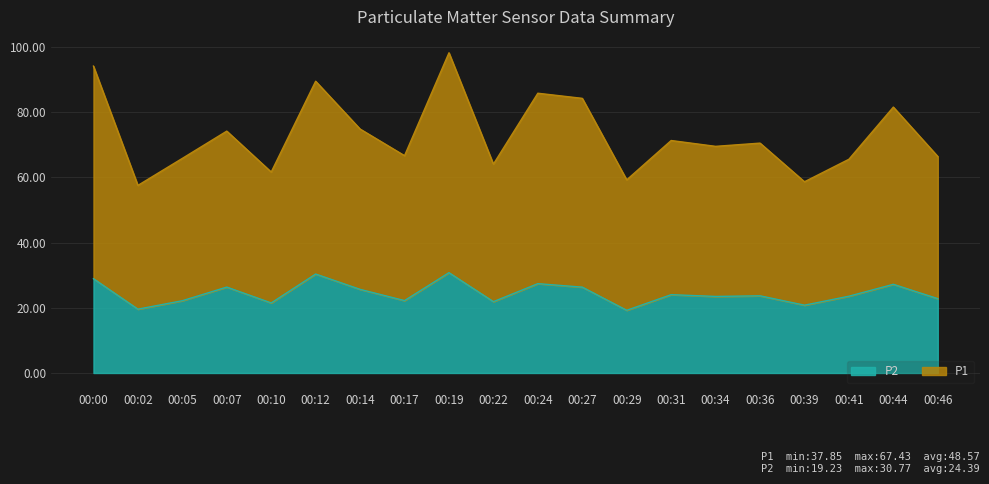

What is the difference between the P2 values at 00:10 and 00:44?

5.7